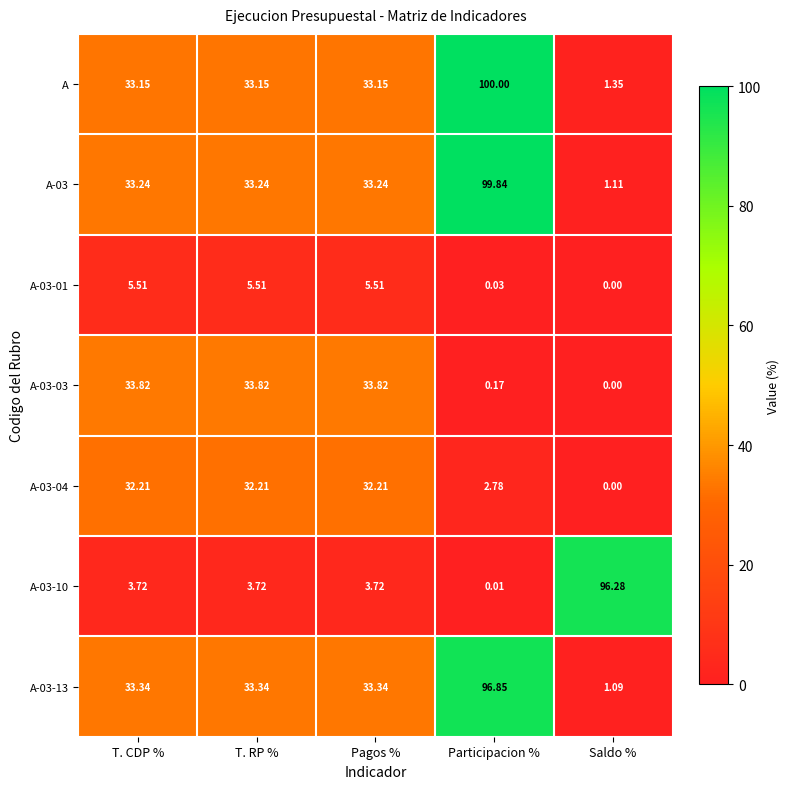

Is the value of A-03-01 at T. RP % greater than the value of A at Saldo %?

Yes